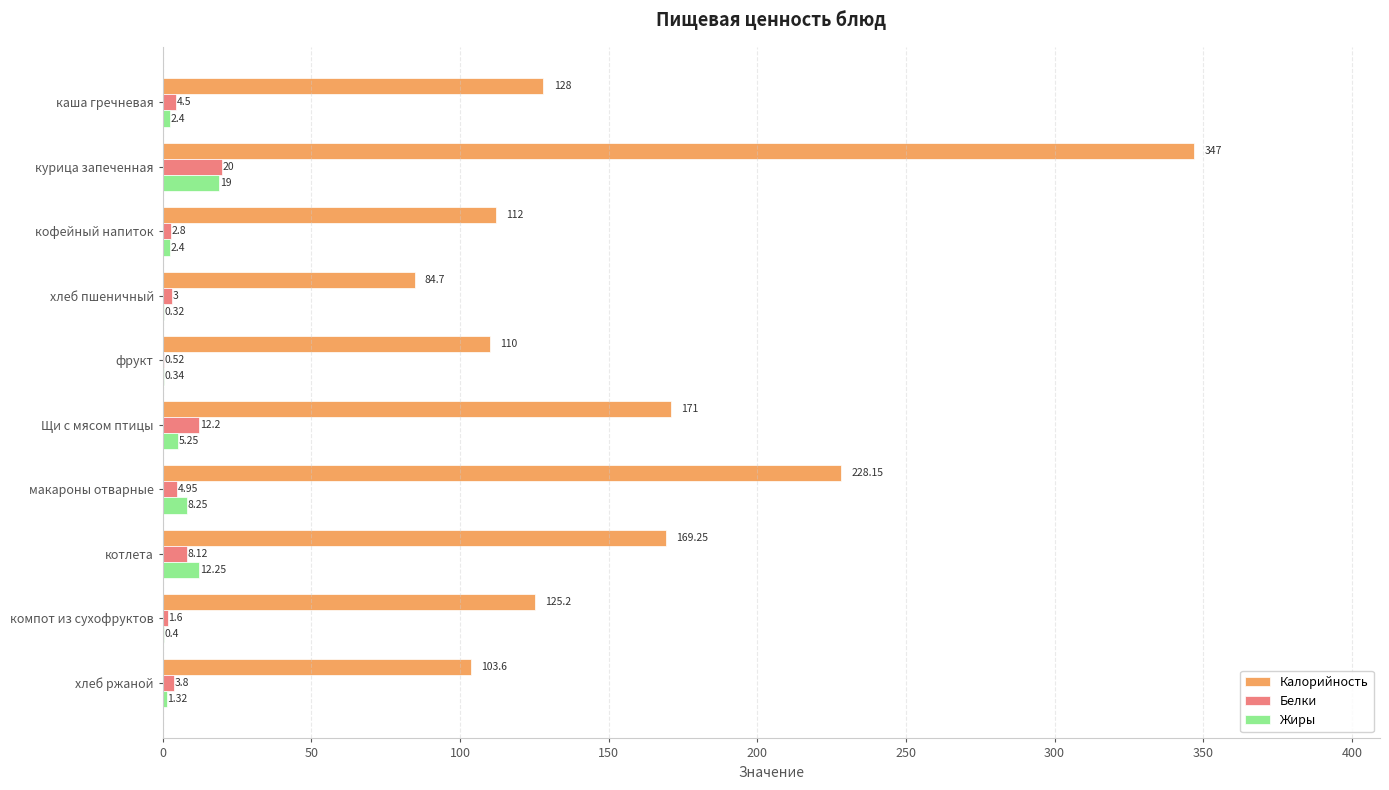

At which category is the sum across all series the highest?

курица запеченная